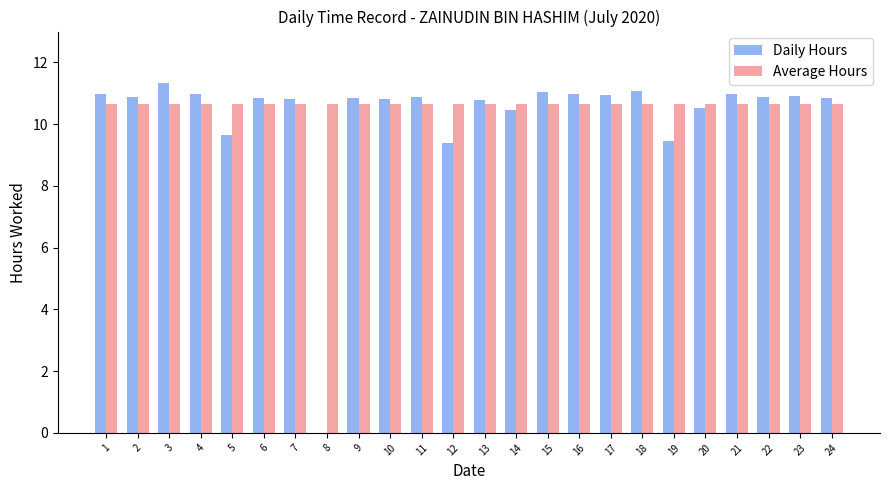

How many groups of bars are there?

24